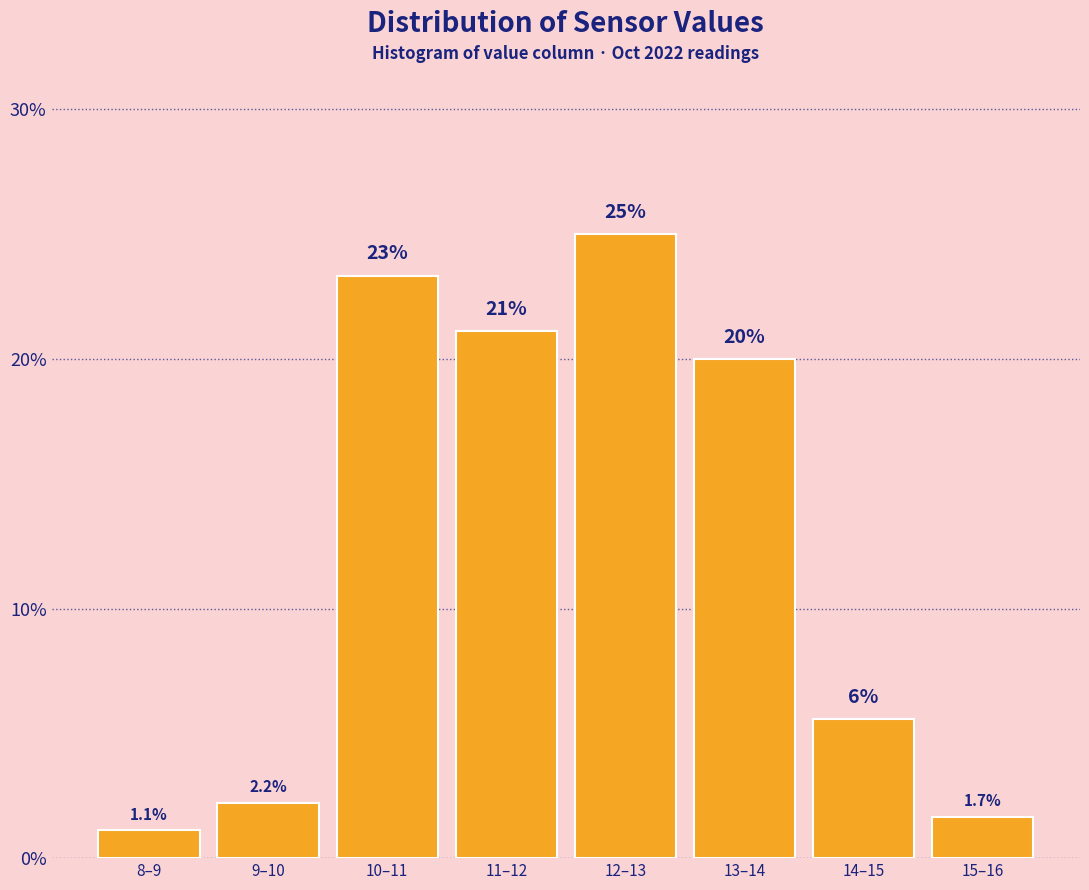

What position from the left is 10–11?

3